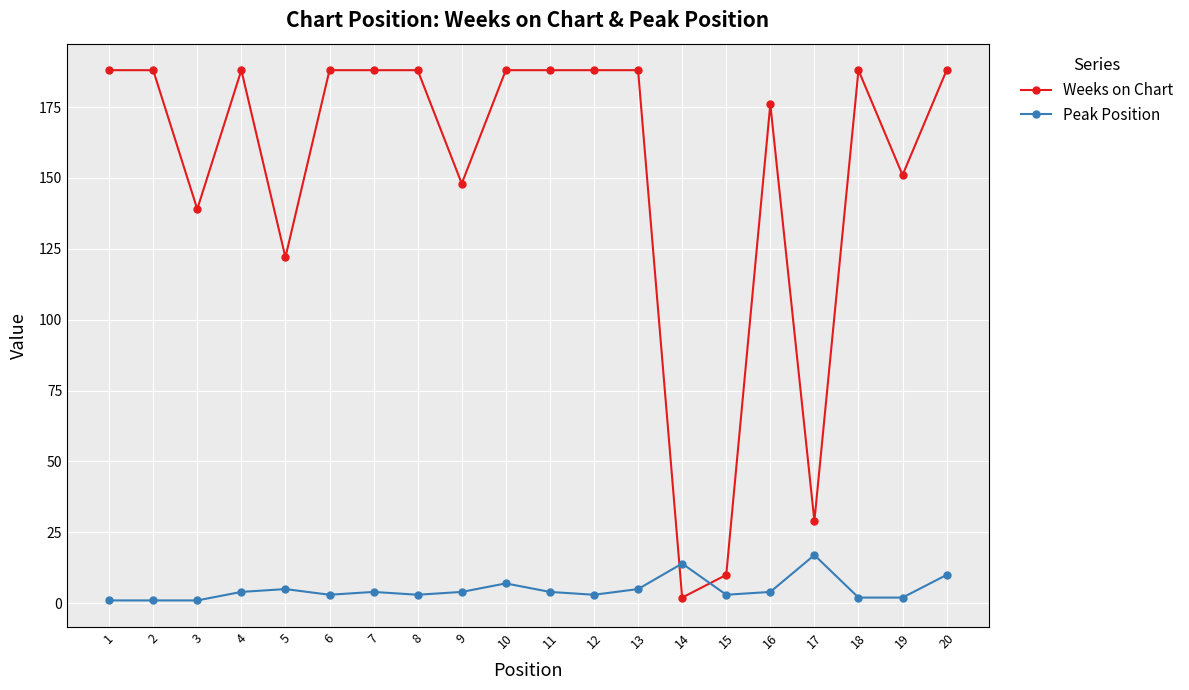

Which series changed the most between 3 and 10?

Weeks on Chart